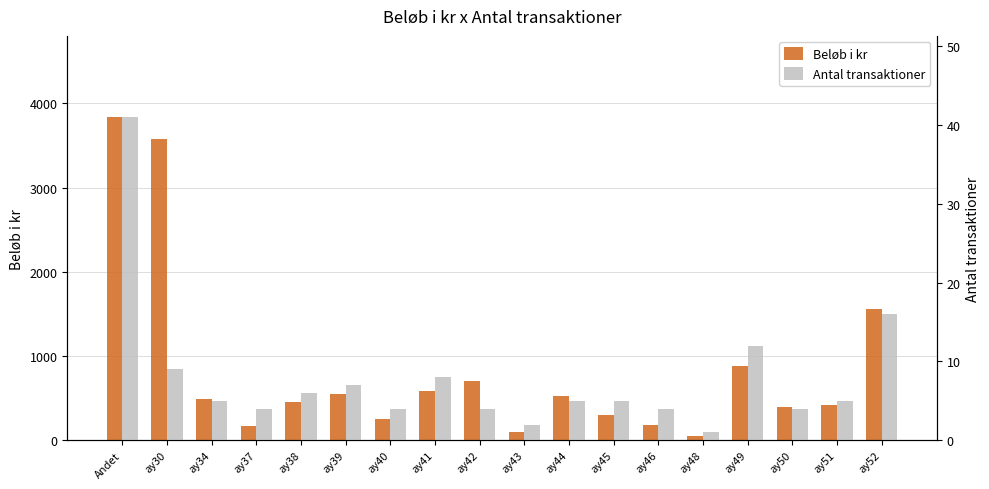

What is the value of the Antal transaktioner bar at the 7th from the left?

4.0